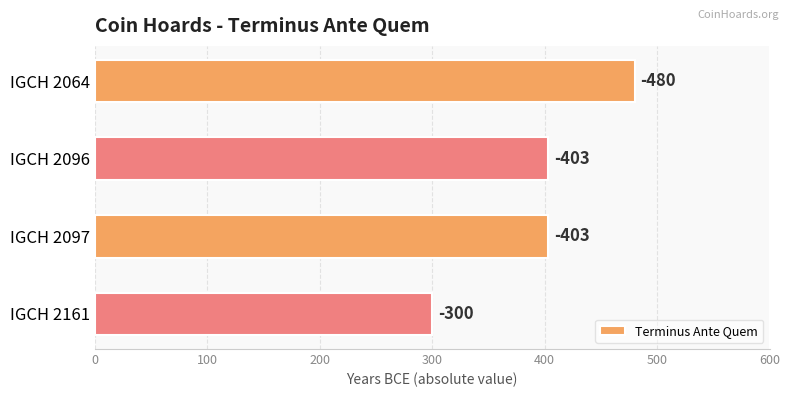

Are the bars horizontal?

Yes